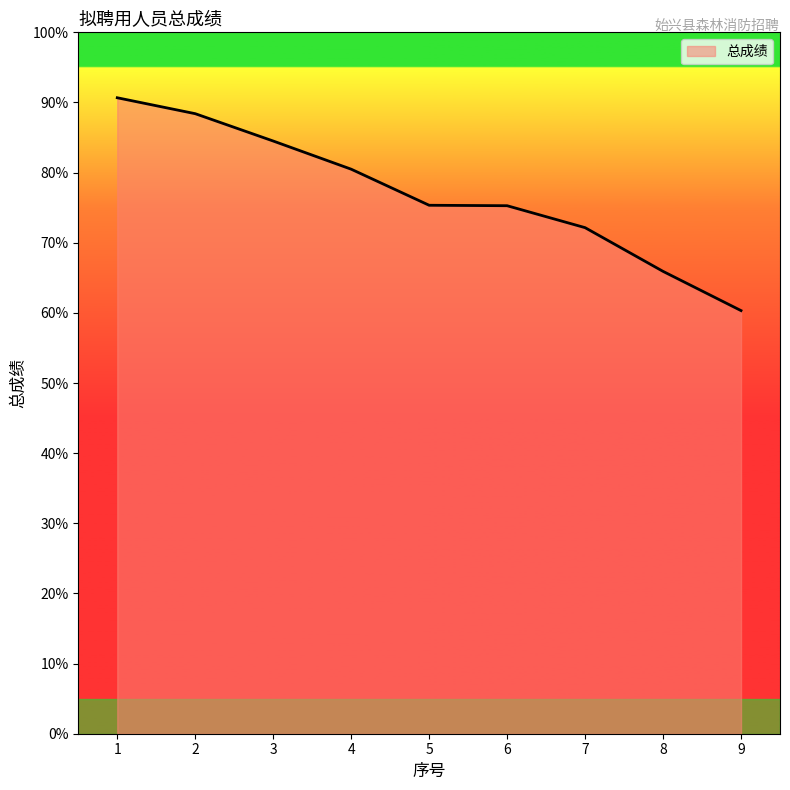

What is the difference between the second highest and second lowest values?

22.5